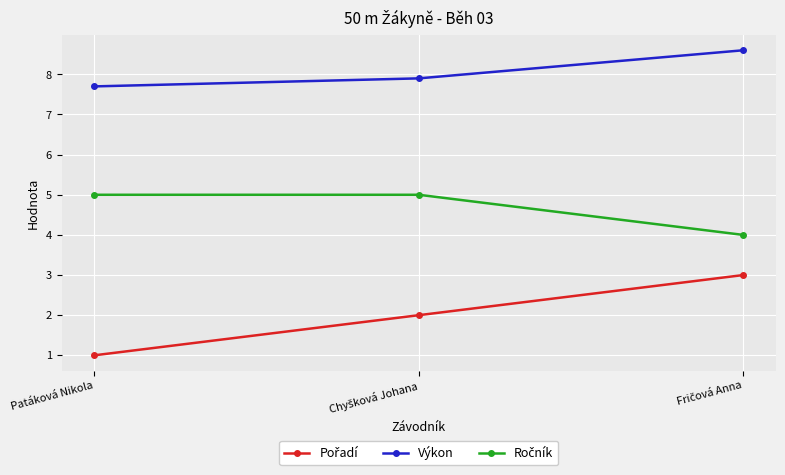

What is the difference between the highest and lowest values at Patáková Nikola?

6.7